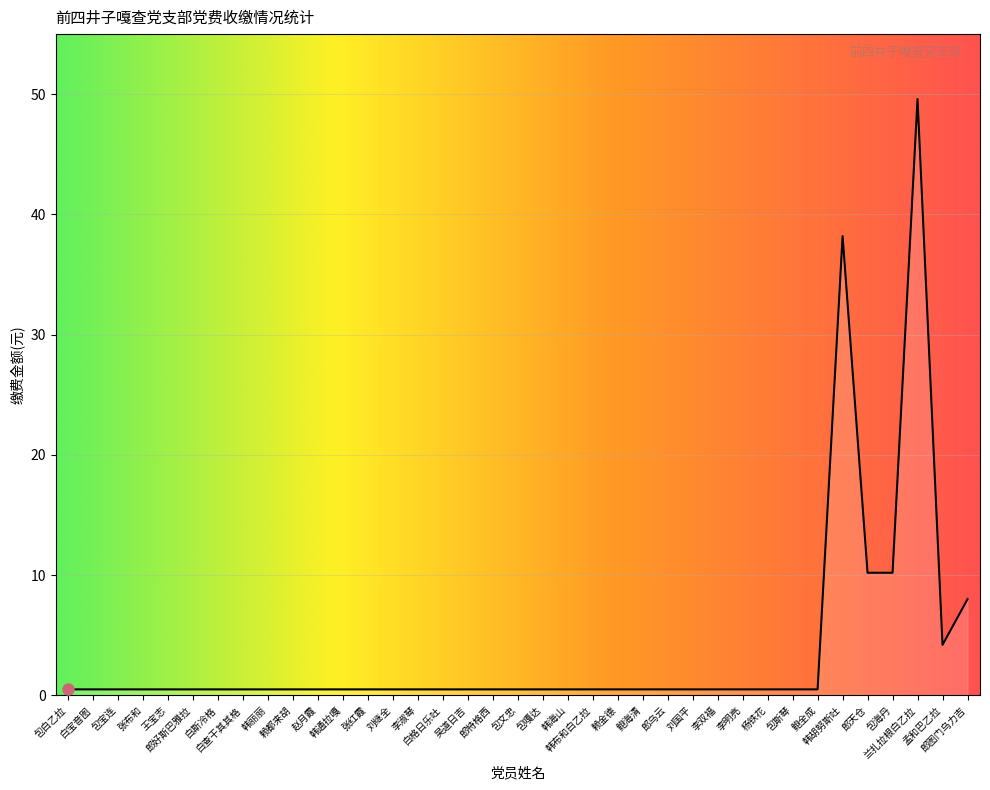

True or false: the data shows 0.5 at 李淑琴.

True